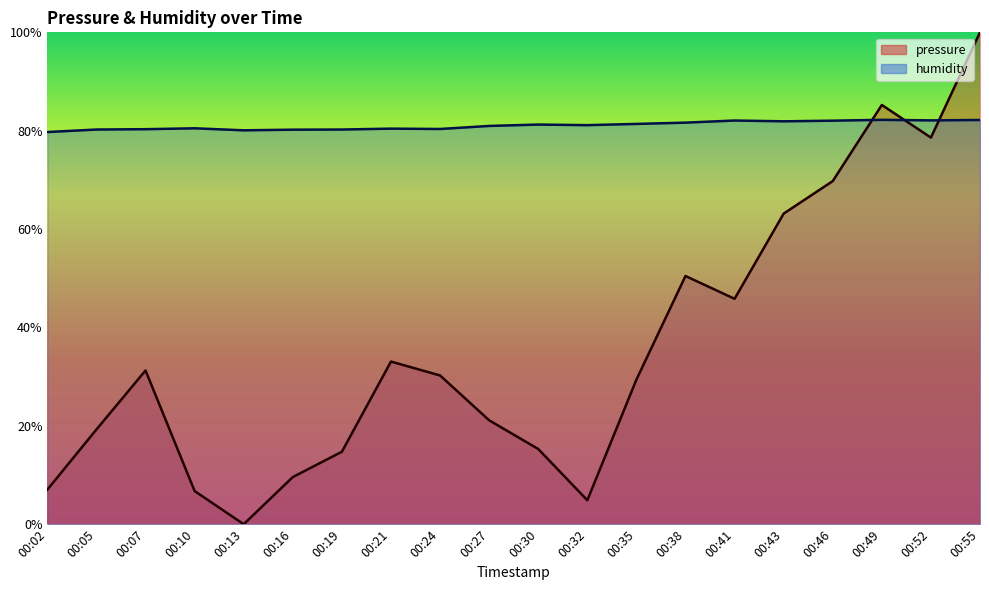

What is the value of the humidity point at the 17th from the left?

82.0